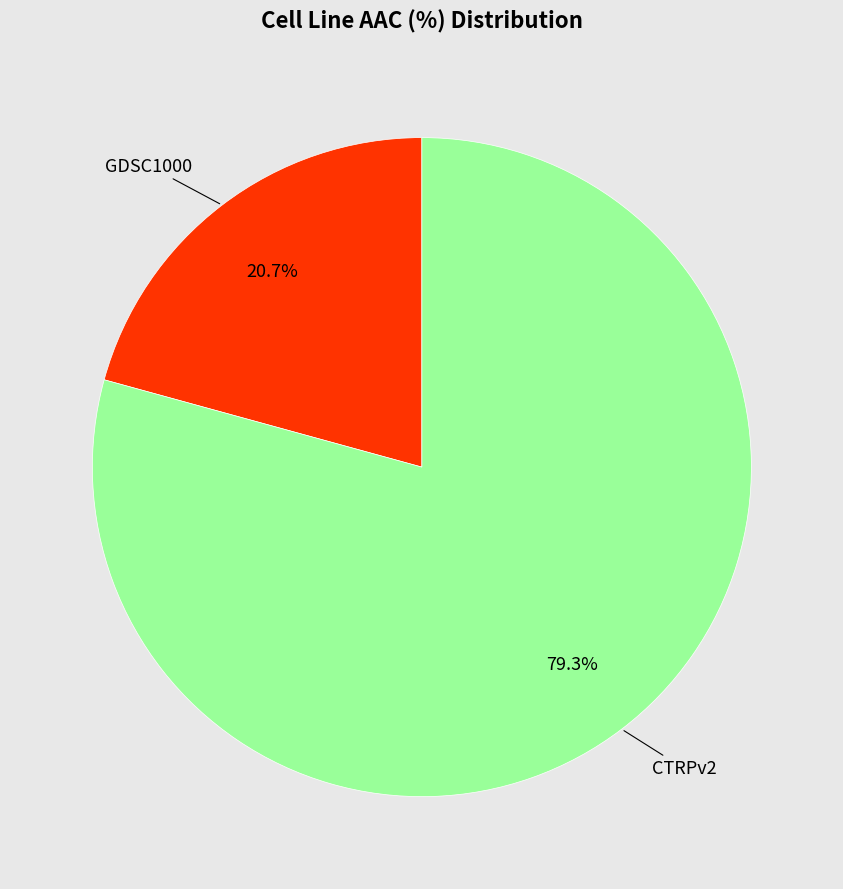

Do GDSC1000 and CTRPv2 together represent more than half of the pie?

Yes